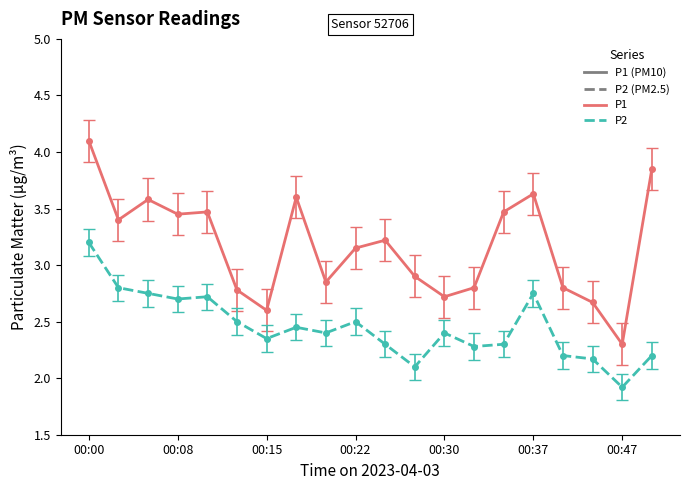

List the series in order of their overall mean, lowest first.

P2, P1